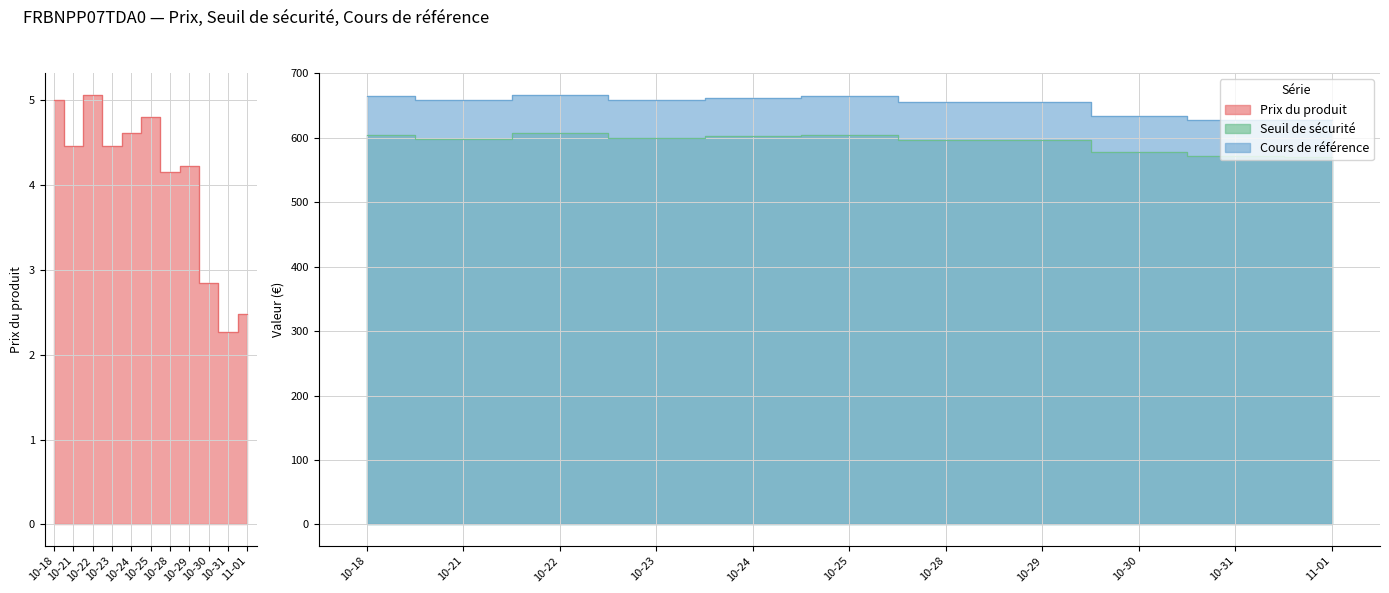

What is the difference between the second highest and second lowest values in the Cours de référence series?

36.9